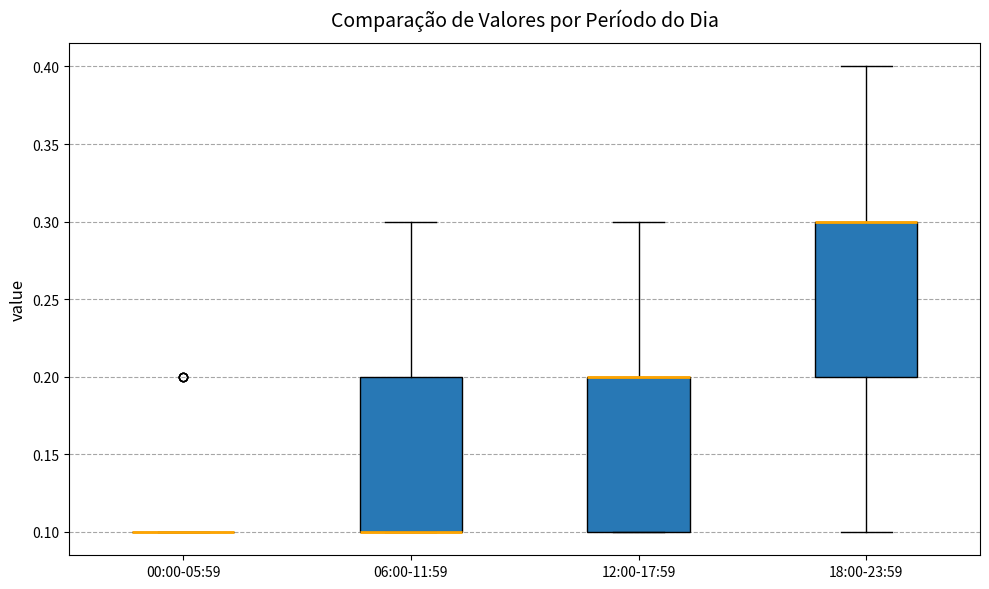

Reading left to right, transcribe this box plot: for each box, give where its median line is, the range the box spans, and where its two whiskers end, as read against the y-axis. The values are not printed on the chart, so give them approximately, as read against the axis.

00:00-05:59: box collapsed to a line at 0.1, whiskers 0.1 to 0.1
06:00-11:59: median 0.1 (drawn on the box's lower edge), box 0.1 to 0.2, whiskers 0.1 to 0.3
12:00-17:59: median 0.2 (drawn on the box's upper edge), box 0.1 to 0.2, whiskers 0.1 to 0.3
18:00-23:59: median 0.3 (drawn on the box's upper edge), box 0.2 to 0.3, whiskers 0.1 to 0.4